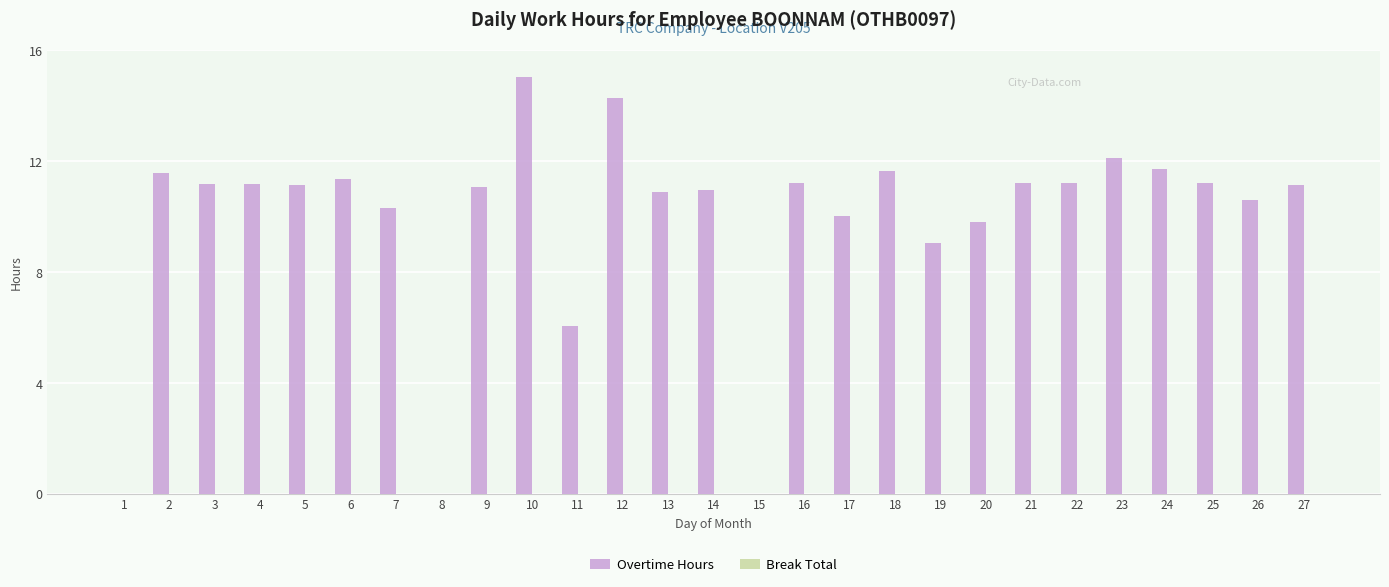

What is the maximum value shown in the chart?

15.0